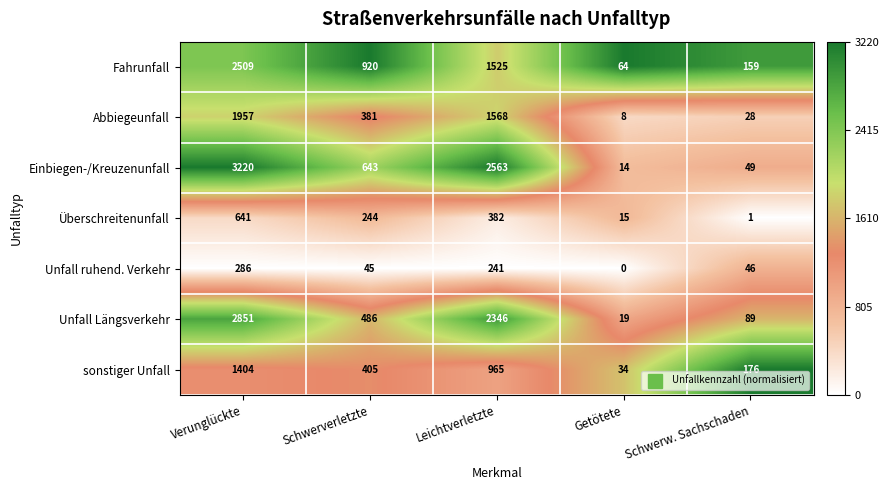

At which category is the sum across all series the highest?

Verunglückte